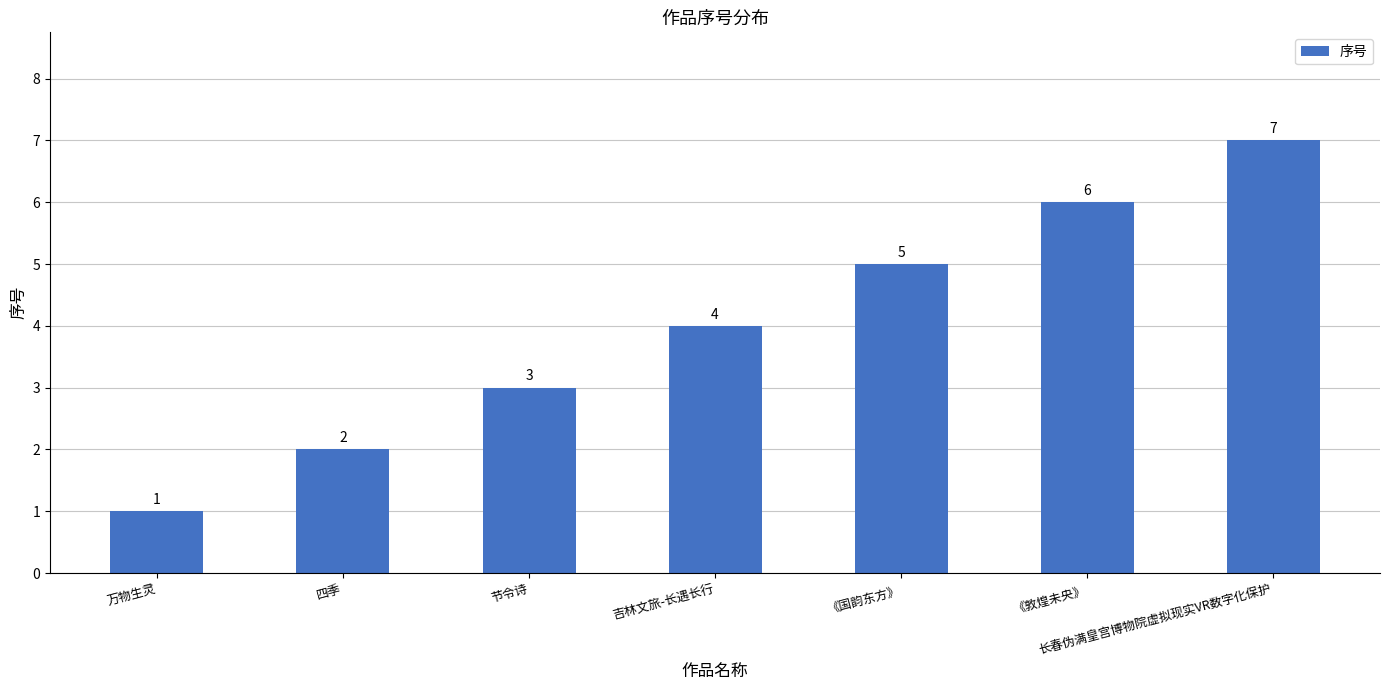

What is the ratio of the value at 节令诗 to the value at 《敦煌未央》?

0.5